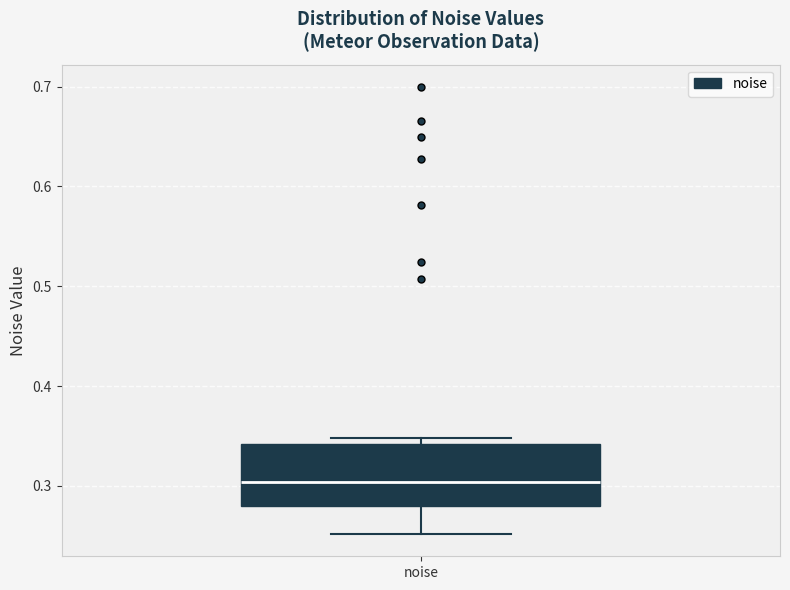

Read this box plot against the y-axis: the position of the median line, the range covered by the box, and the ends of both whiskers. The values are not printed on the chart, so give them approximately, as read against the axis.

median 0.30, box 0.28 to 0.34, whiskers 0.25 to 0.35